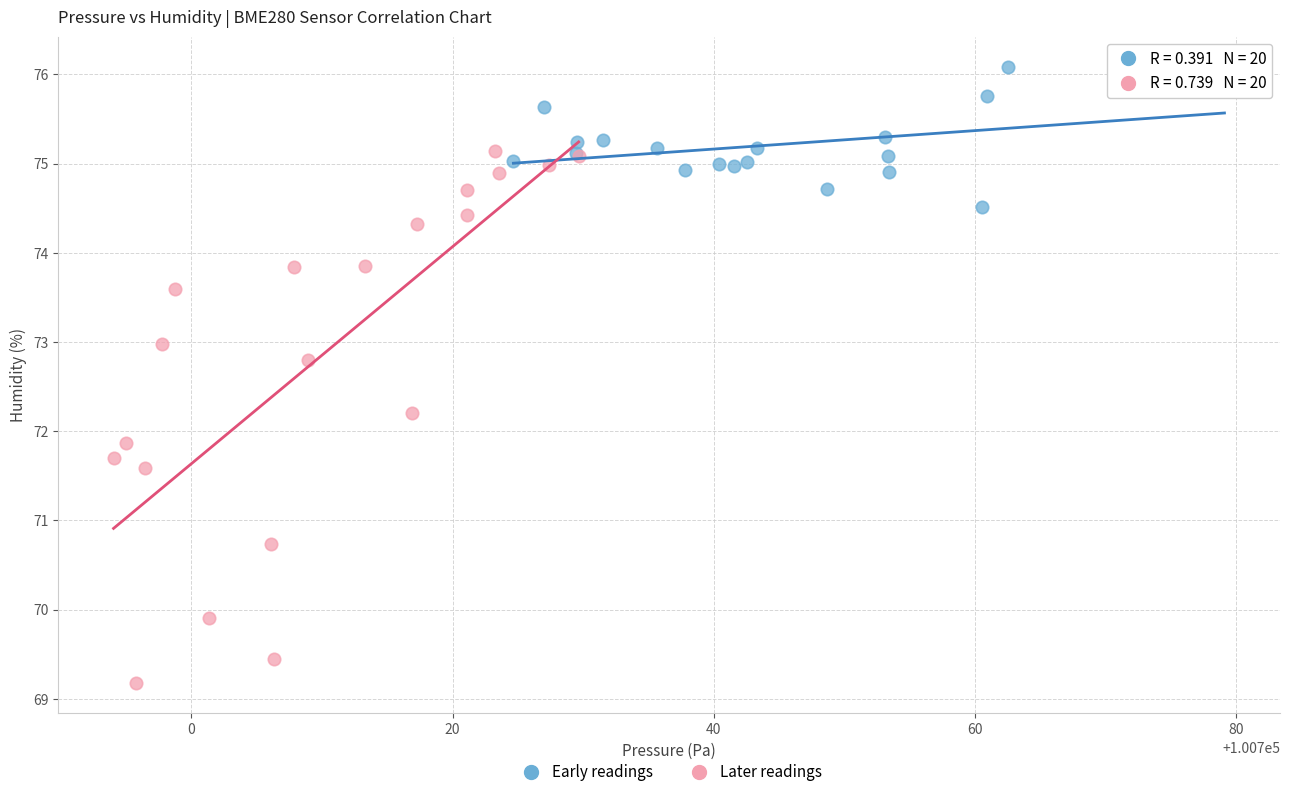

Which series reaches the maximum Y coordinate?

Early readings